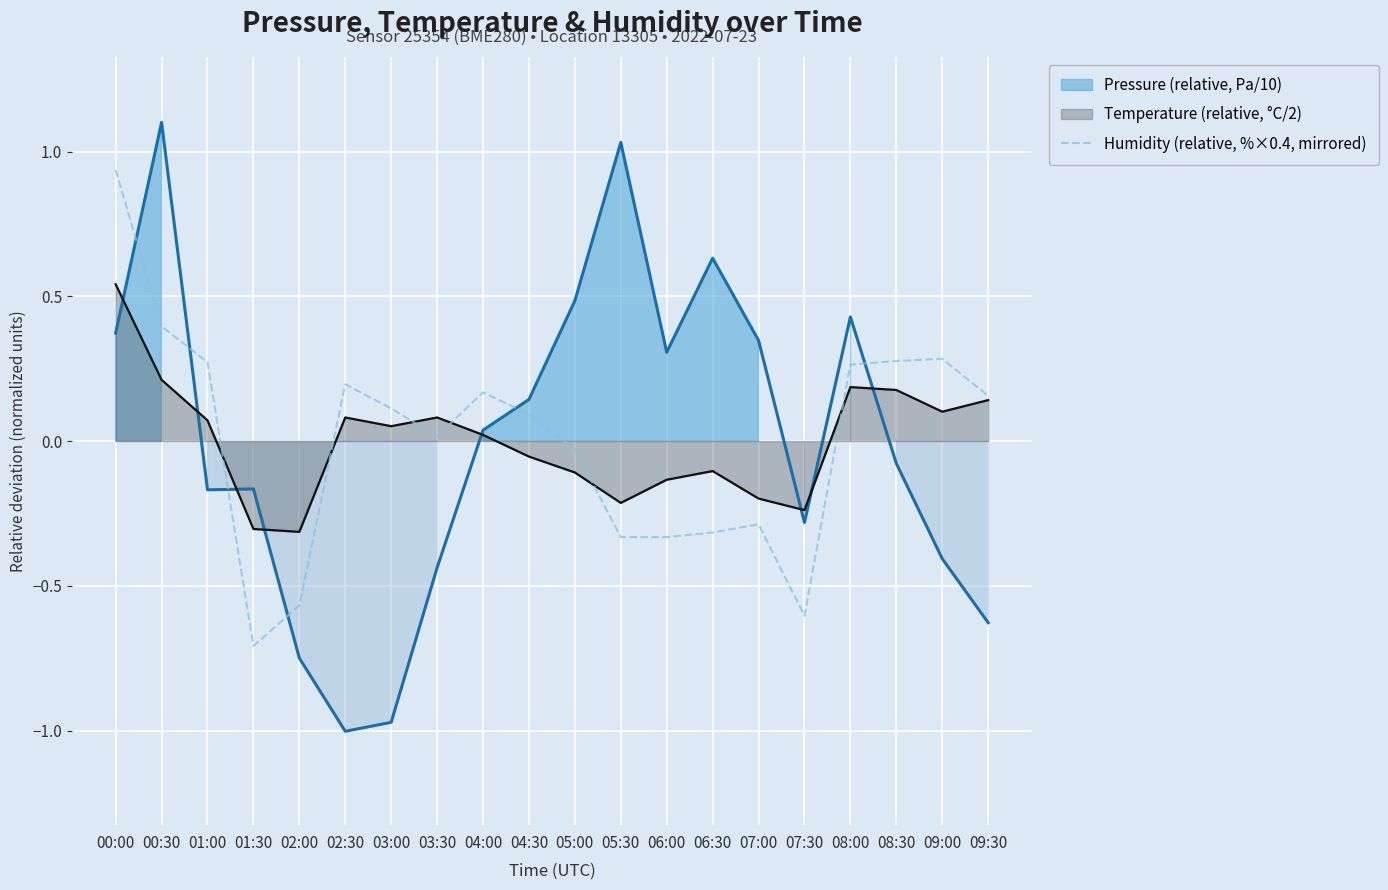

What is the lowest value of the Humidity (relative, %×0.4, mirrored) series?

-0.7